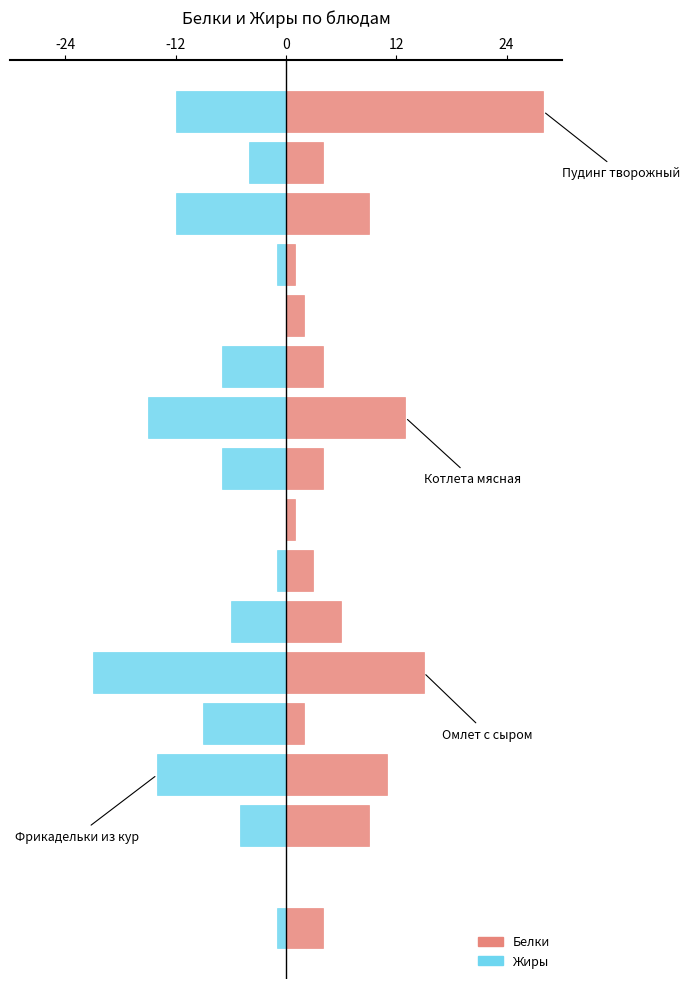

Rank the series by their maximum value, from lowest to highest.

Жиры, Белки